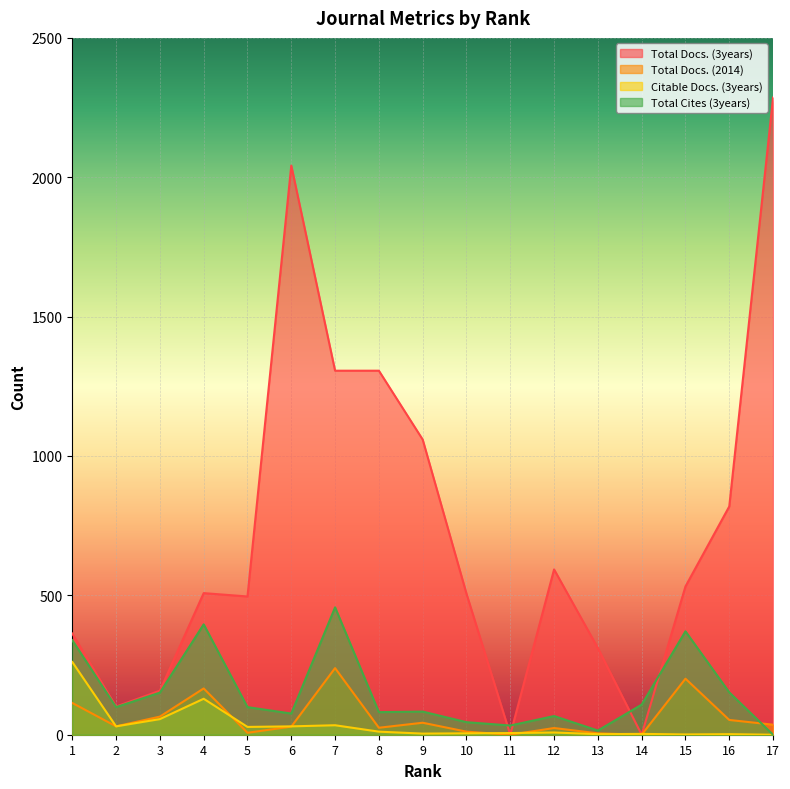

List the labels in order of Total Docs. (3years) value, smallest first.

11, 14, 2, 3, 13, 1, 5, 10, 4, 15, 12, 16, 9, 7, 8, 6, 17